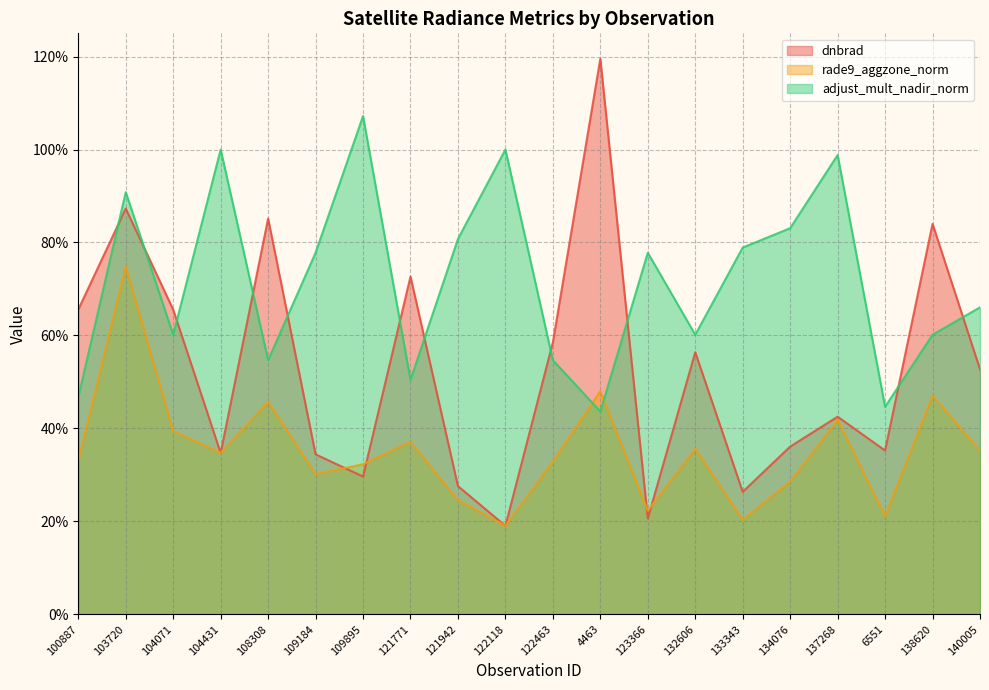

At which category does the chart reach its peak across all series?

4463